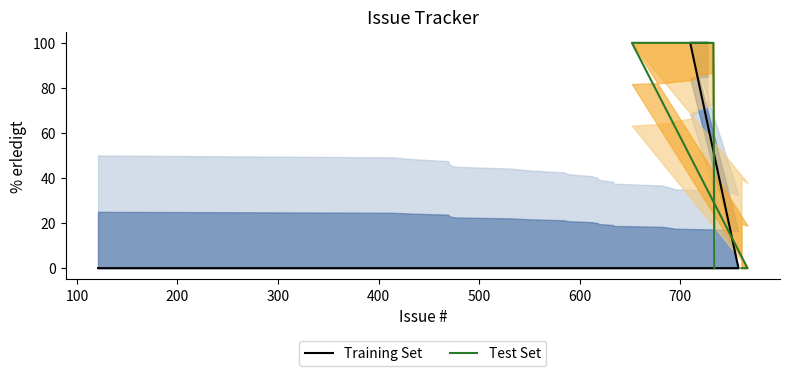

The chart shows a value of 0 at 734. True or false?

True